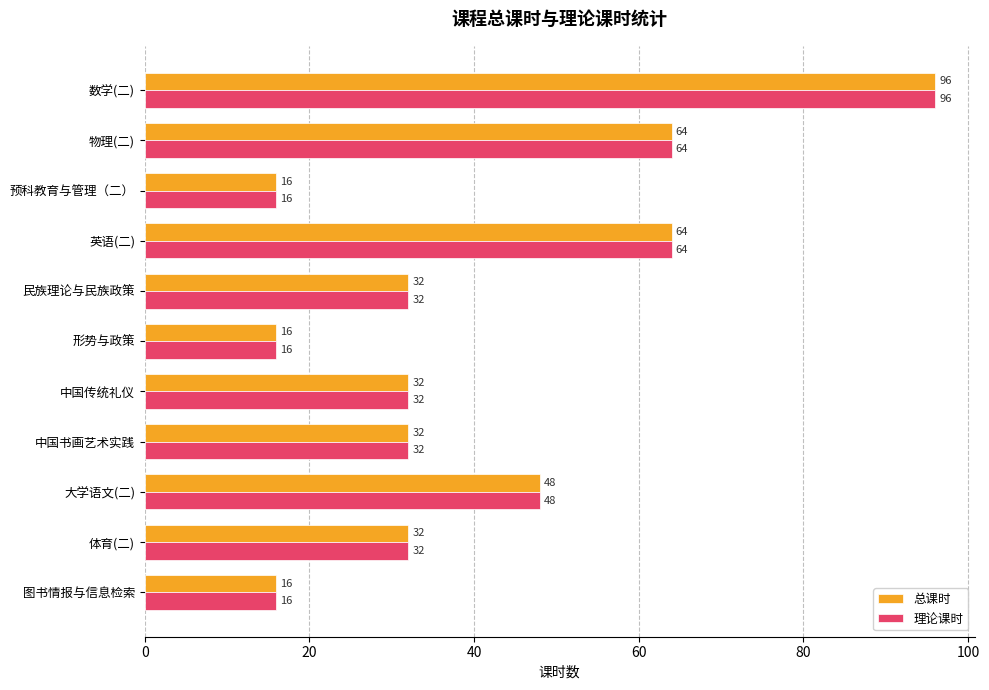

How many 总课时 values are between 16 and 64?

10